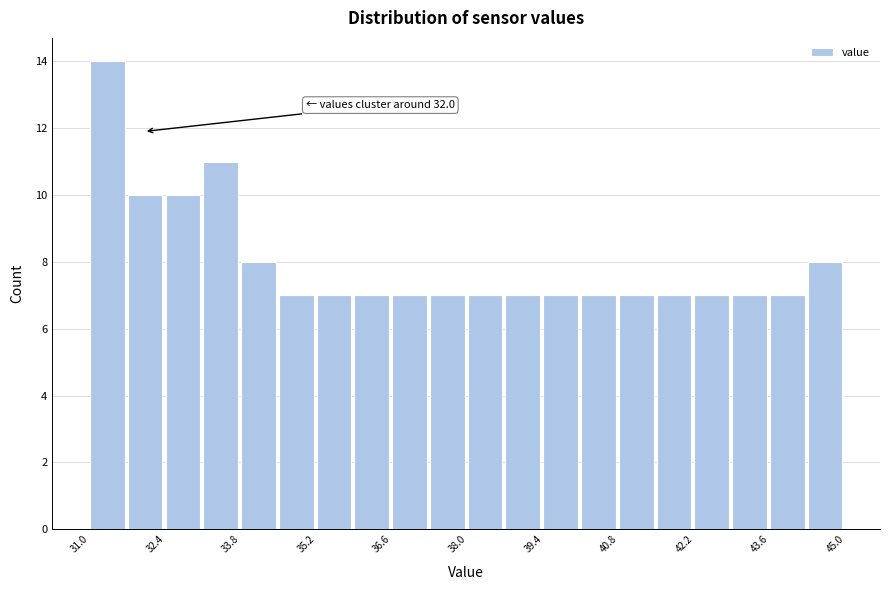

Around what value on the x-axis is the tallest bar? Give the approximate position of its centre, as read against the axis.

31.4